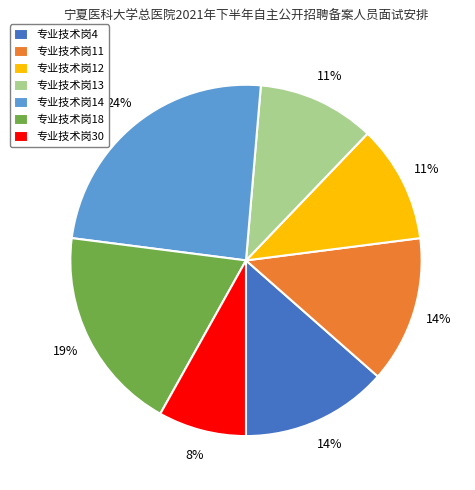

Is the sum of 专业技术岗30 and 专业技术岗13 greater than half?

No